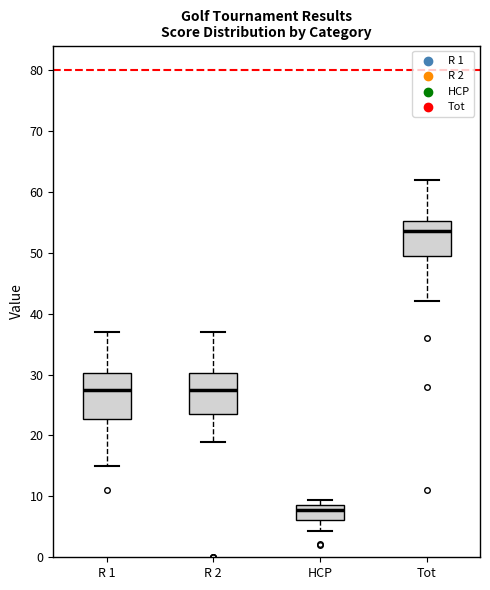

Reading left to right, read every box against the y-axis: the position of its median line, the range the box covers, and the ends of its whiskers. The values are not printed on the chart, so give them approximately, as read against the axis.

R 1: median 28, box 23 to 30, whiskers 15 to 37
R 2: median 28, box 24 to 30, whiskers 19 to 37
HCP: median 8, box 6 to 9, whiskers 4 to 9 (just above the box's upper edge)
Tot: median 54, box 50 to 55, whiskers 42 to 62